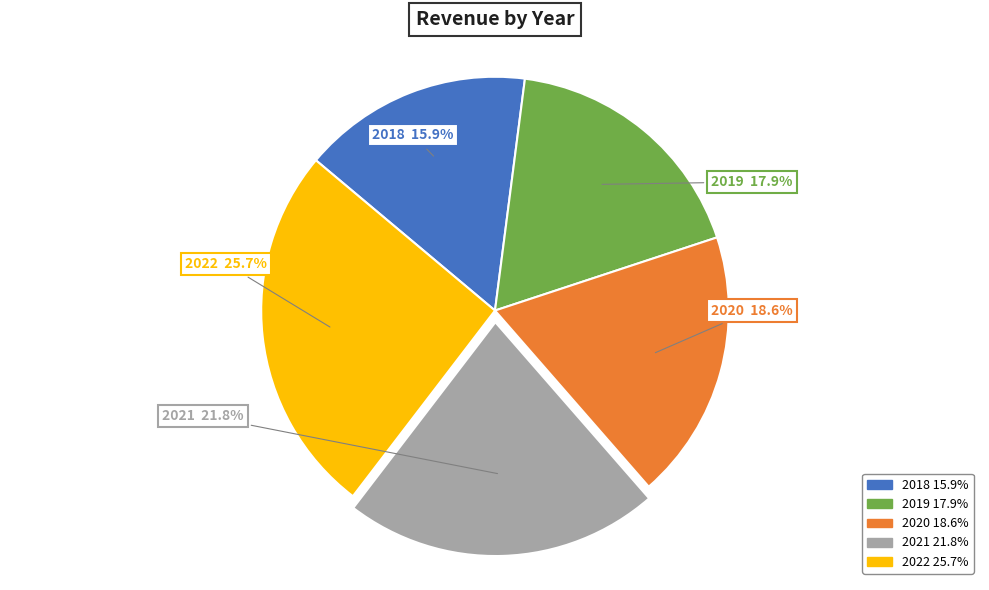

How much of the chart is everything except 2022?

74.3%